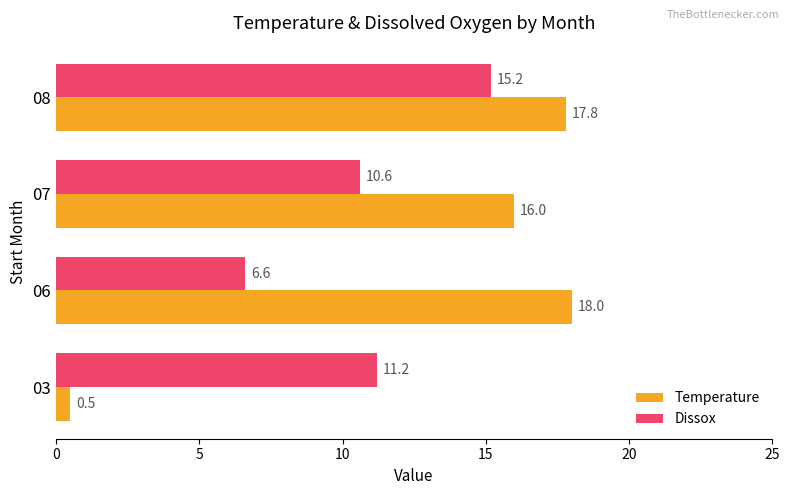

Rank the categories by Dissox value from highest to lowest.

08, 03, 07, 06